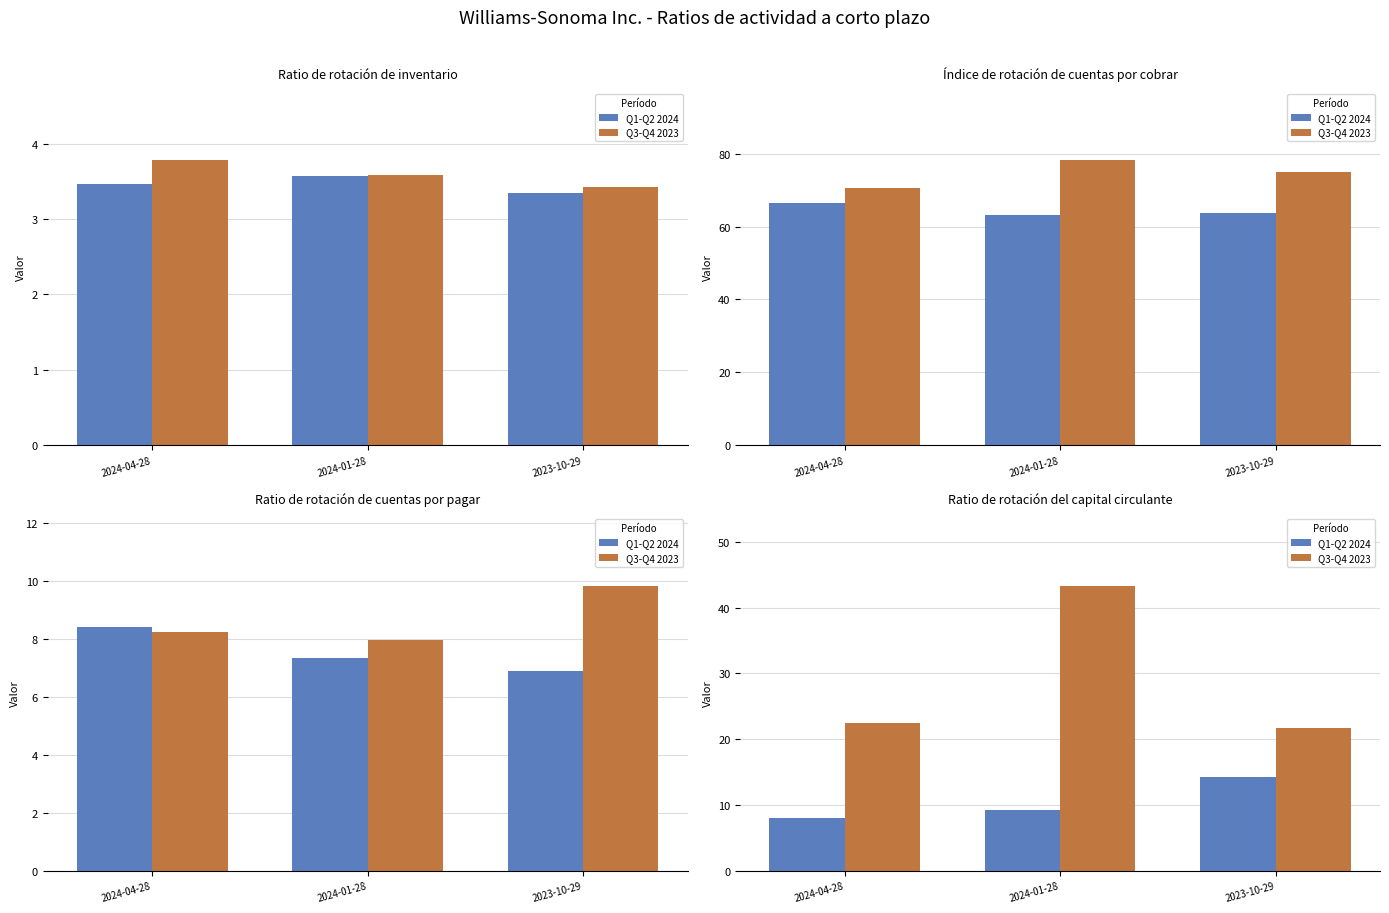

What value does the Q3-Q4 2023 series have at 2023-10-29?

21.7